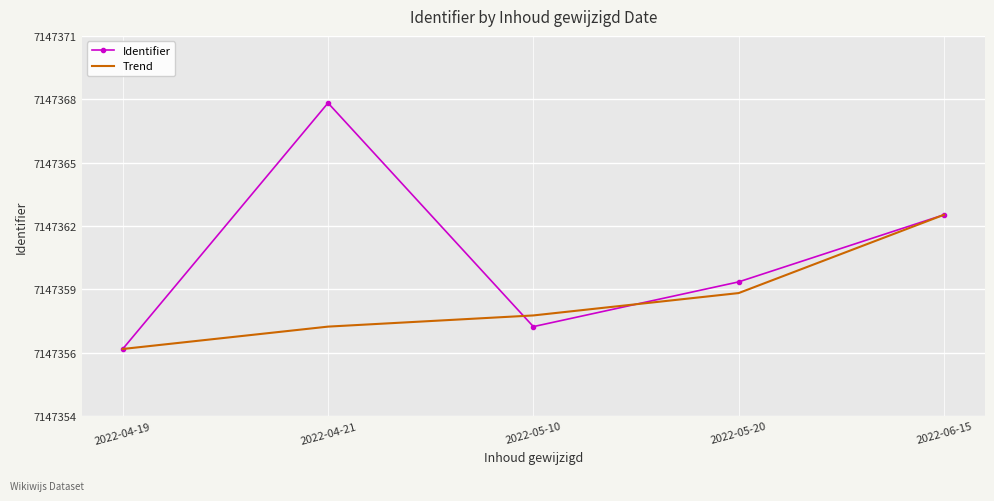

At which label does Identifier reach its minimum?

2022-04-19